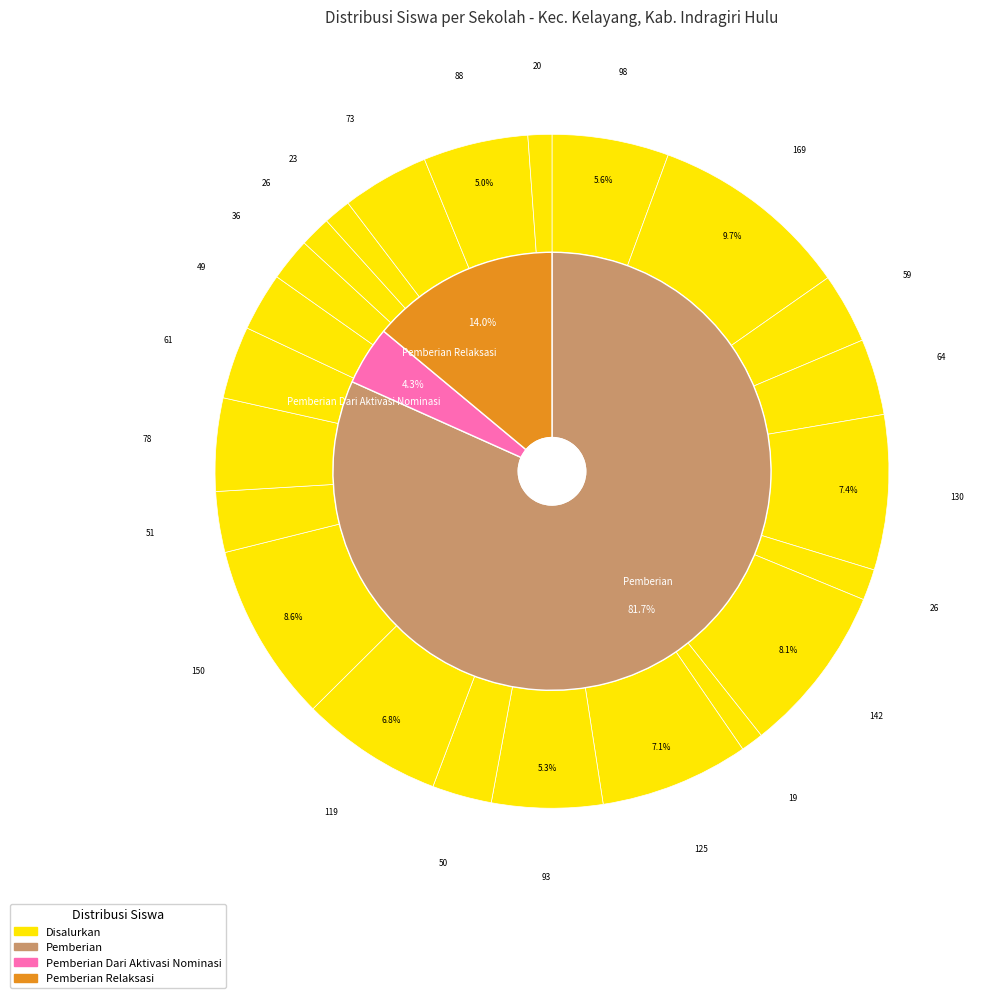

To the nearest percent, what is the average slice percentage?

4%